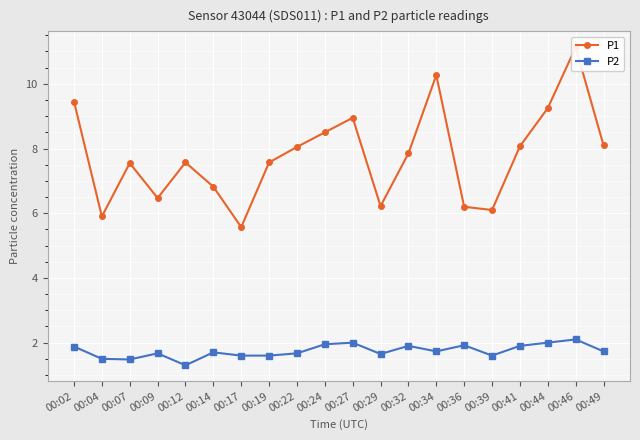

Which series has the largest total across all categories?

P1